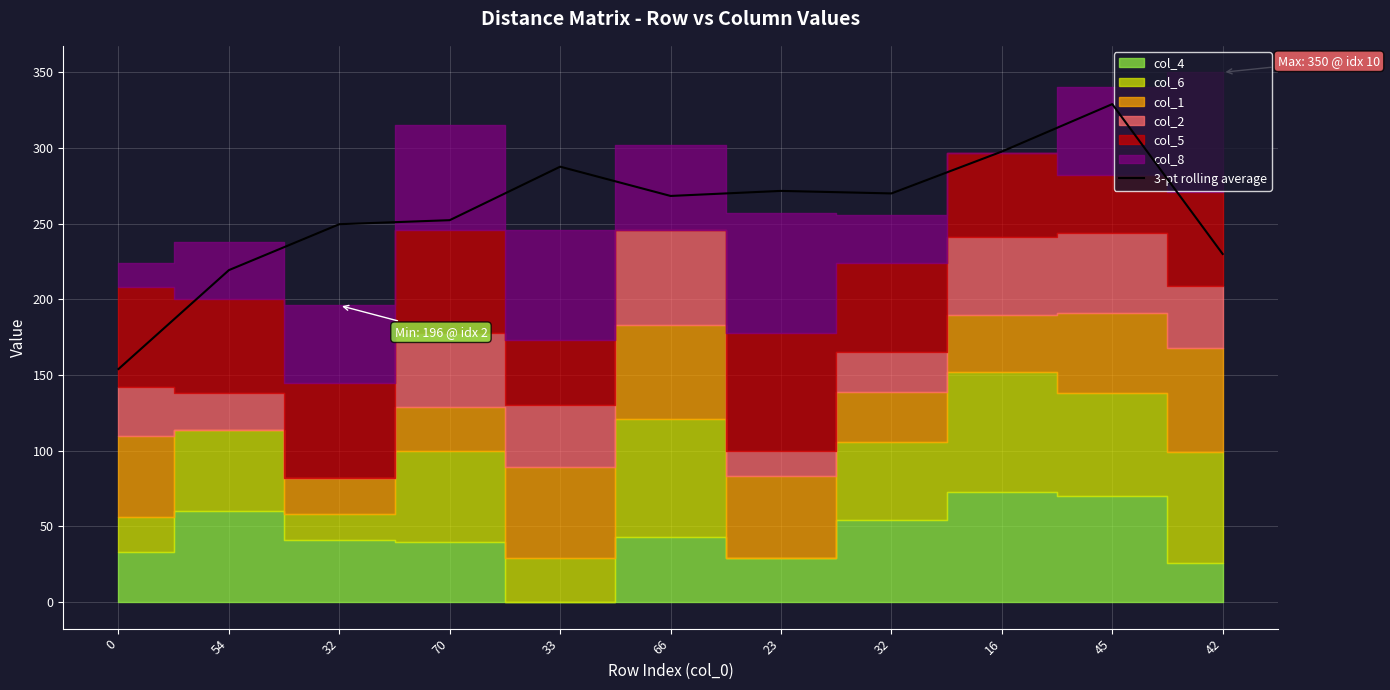

True or false: the data shows 287.2 at 54.

False